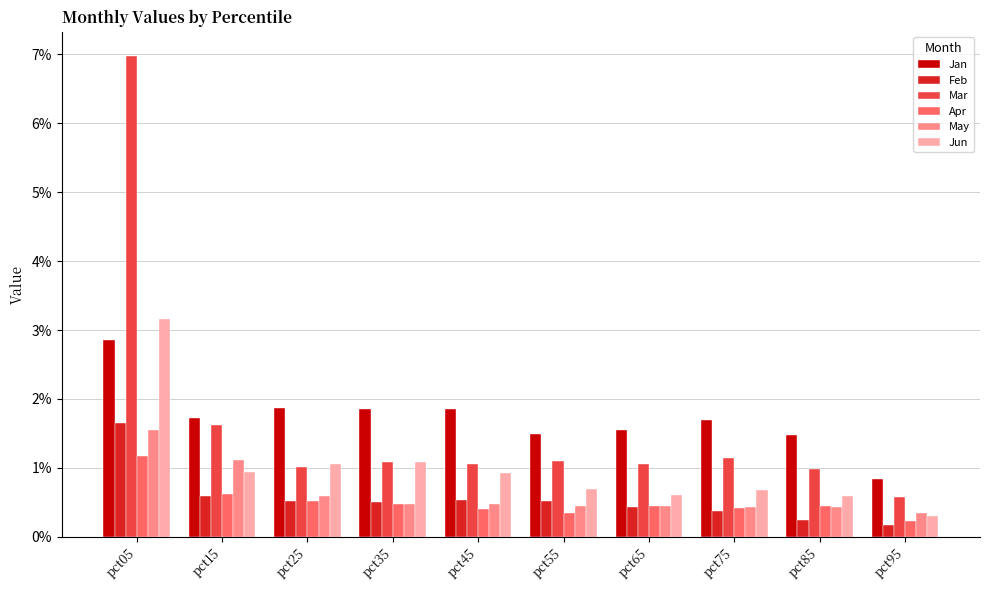

Which series has the largest total across all categories?

Jan